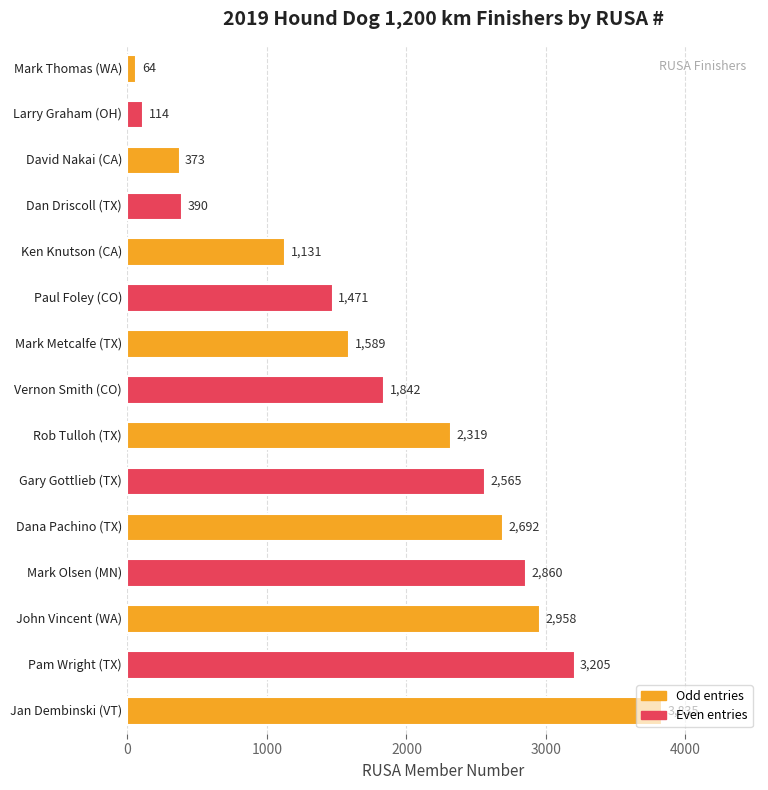

Which category has the highest value across all series?

Jan Dembinski